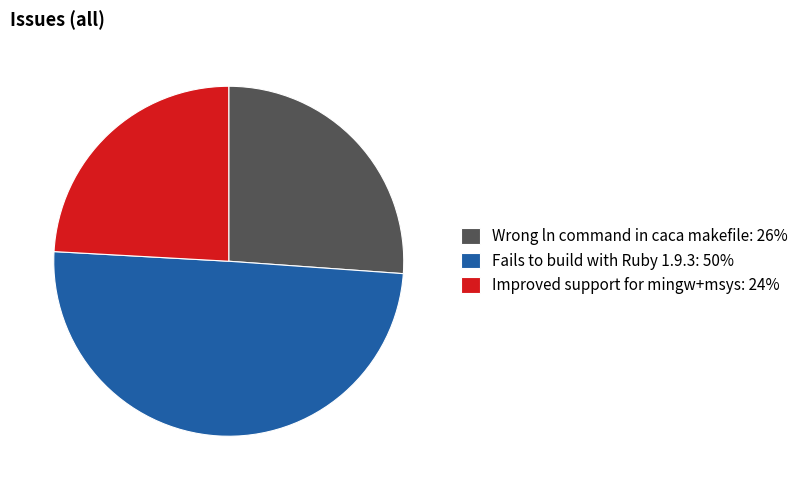

Is the sum of Fails to build with Ruby 1.9.3 and Improved support for mingw+msys greater than half?

Yes